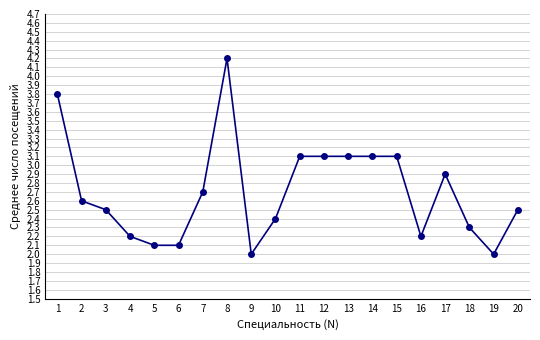

Does the chart display data point markers on the line(s)?

Yes